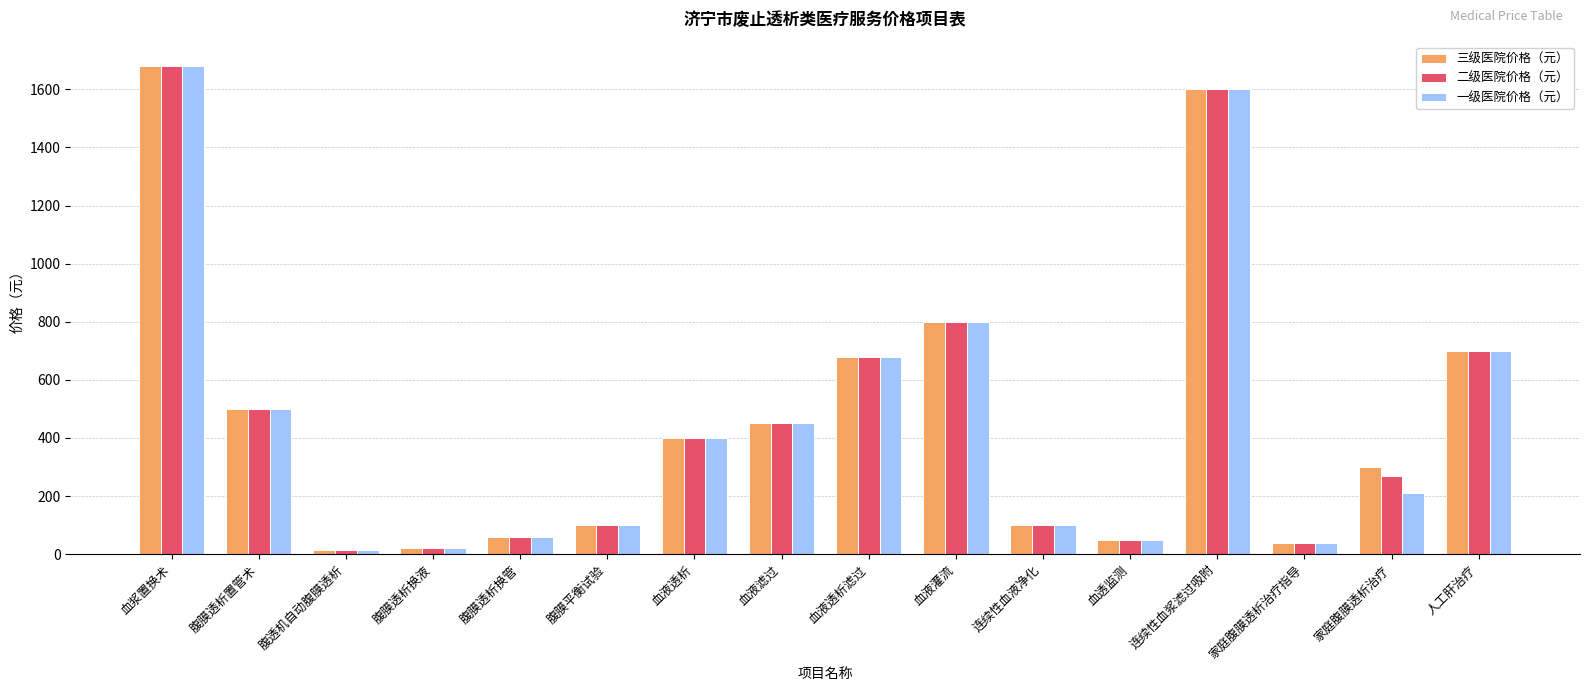

True or false: 三级医院价格（元） has a value of 700 at 人工肝治疗.

True